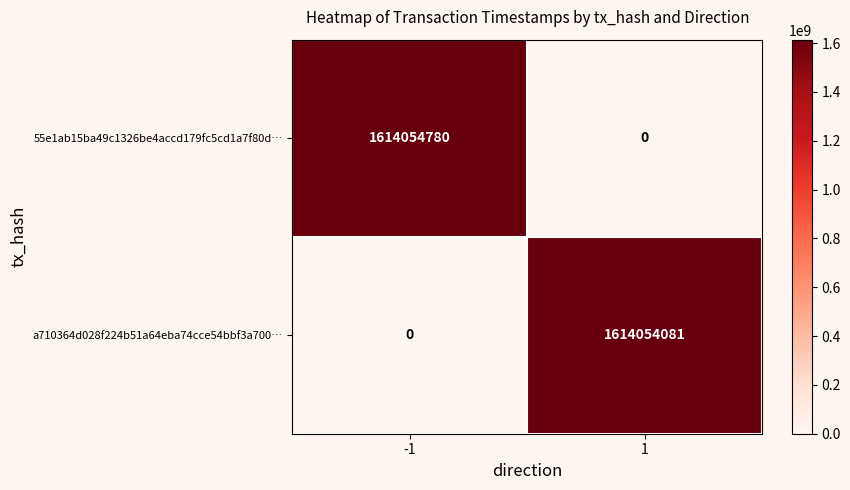

True or false: 55e1ab15ba49c1326be4accd179fc5cd1a7f80d… has a value of 829296090 at -1.

False